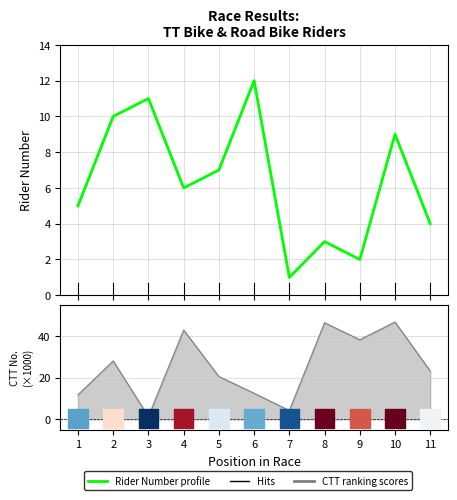

Between 10 and 6, which is larger?

6